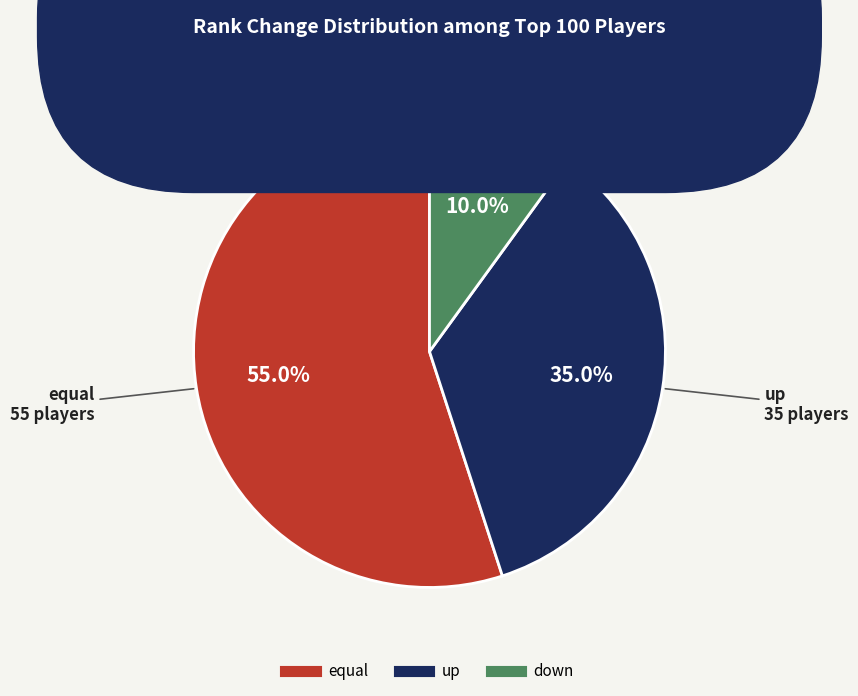

How many slices are in this pie chart?

3